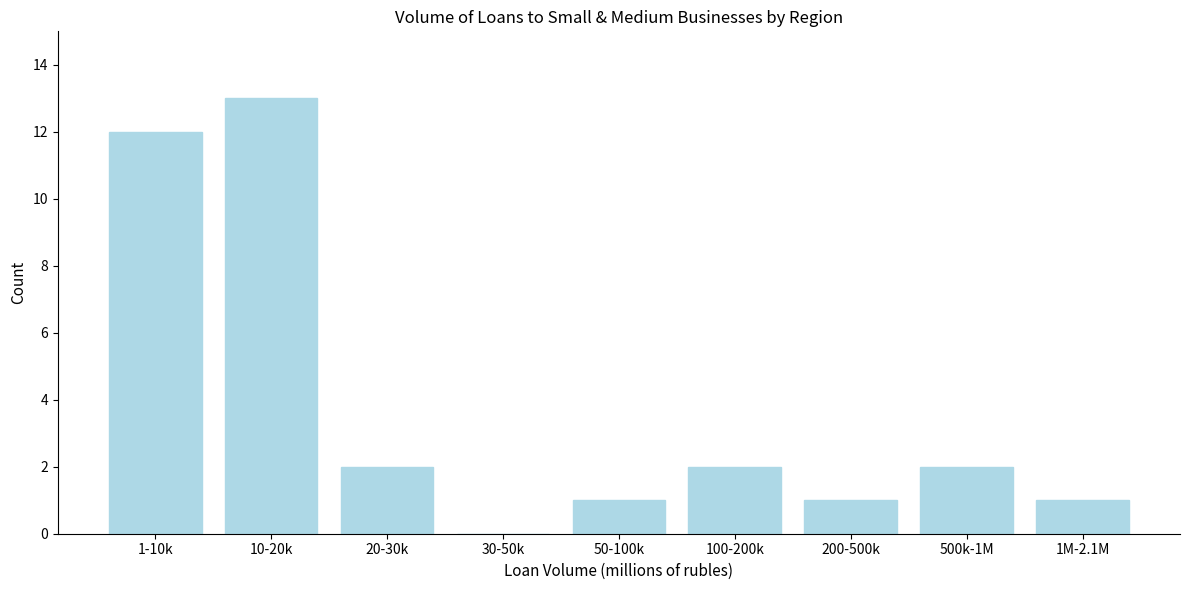

Reading right to left, what are all the values shown in this chart?

1M-2.1M=1	500k-1M=2	200-500k=1	100-200k=2	50-100k=1	30-50k=0	20-30k=2	10-20k=13	1-10k=12